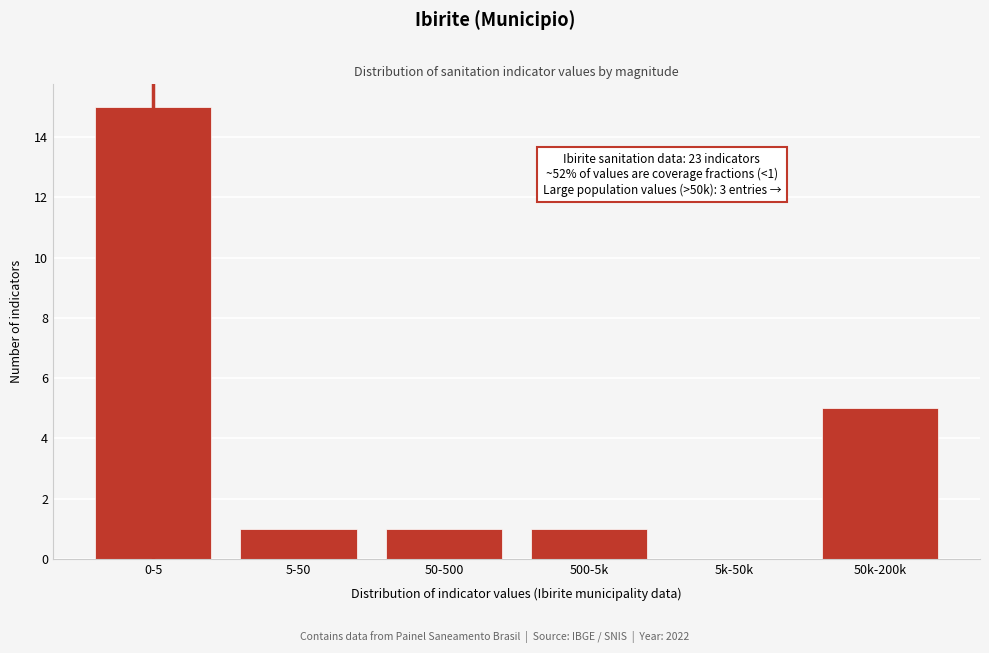

Reading left to right, what are all the values shown in this chart?

0-5=15	5-50=1	50-500=1	500-5k=1	5k-50k=0	50k-200k=5